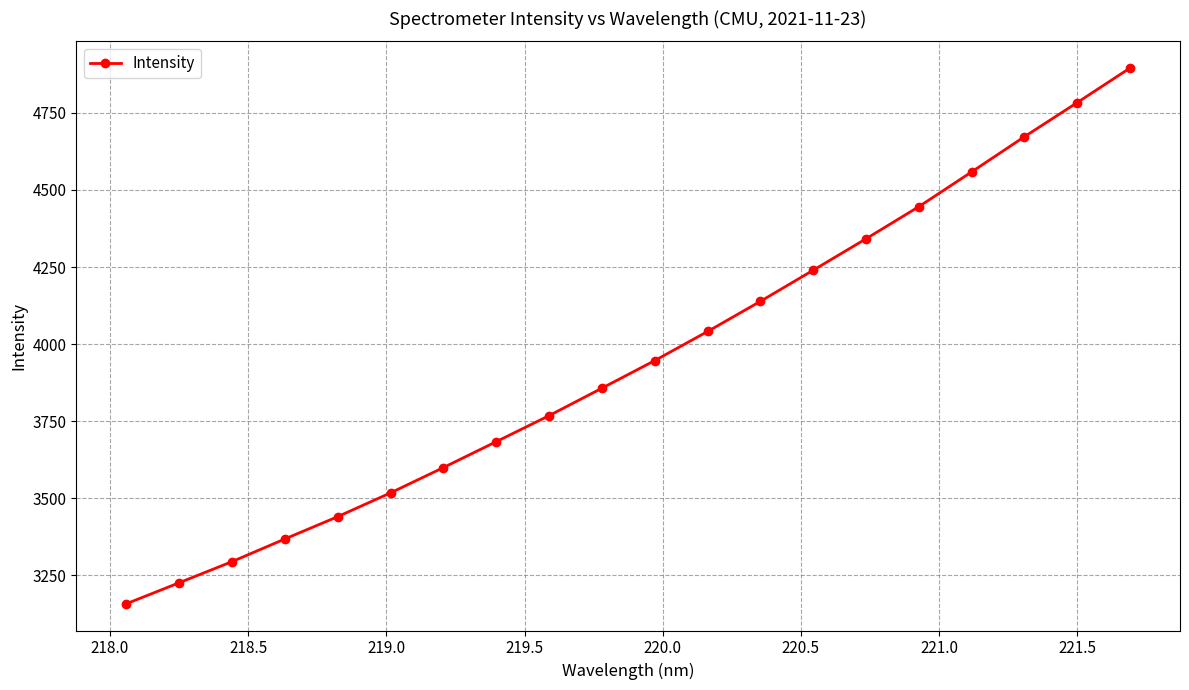

What is the smallest value displayed?

3158.2